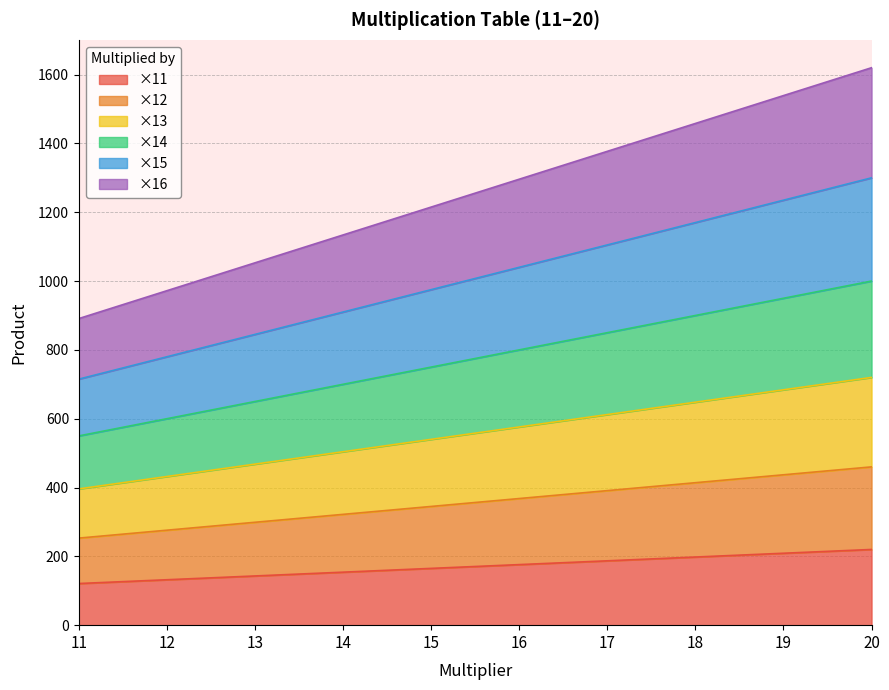

Reading left to right, list all the values displayed in this chart.

×11: 121	132	143	154	165	176	187	198	209	220
×12: 253	276	299	322	345	368	391	414	437	460
×13: 396	432	468	504	540	576	612	648	684	720
×14: 550	600	650	700	750	800	850	900	950	1000
×15: 715	780	845	910	975	1040	1105	1170	1235	1300
×16: 891	972	1053	1134	1215	1296	1377	1458	1539	1620